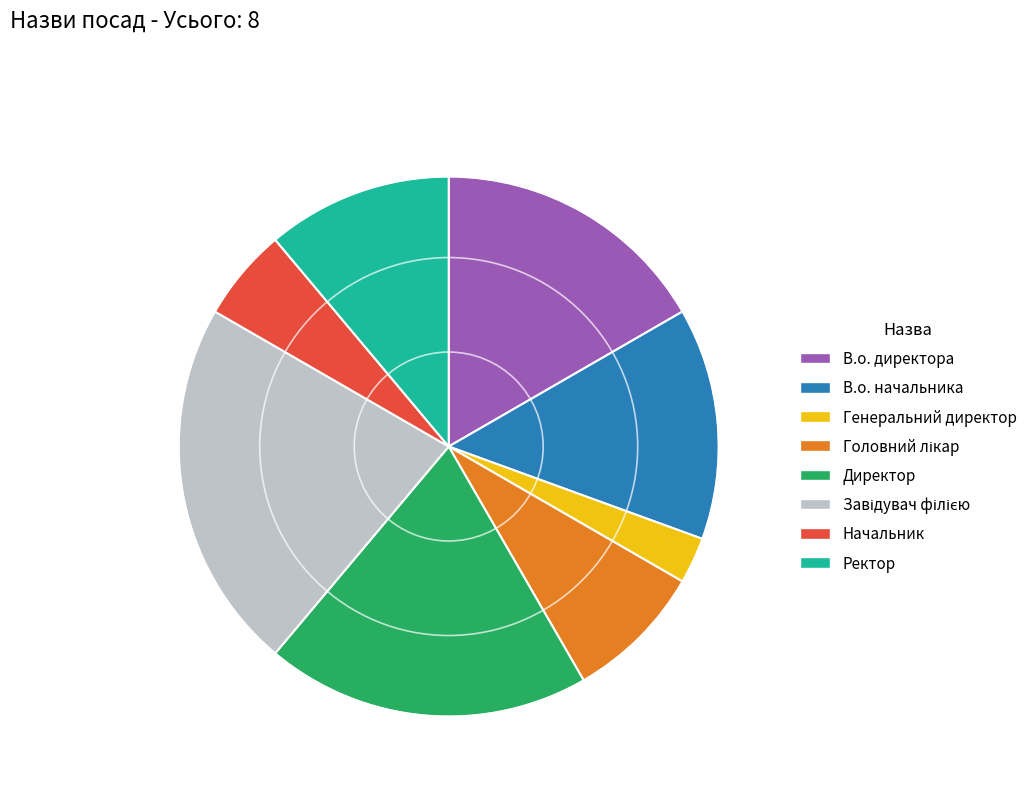

Is it true that В.о. начальника is 23% of the pie?

False